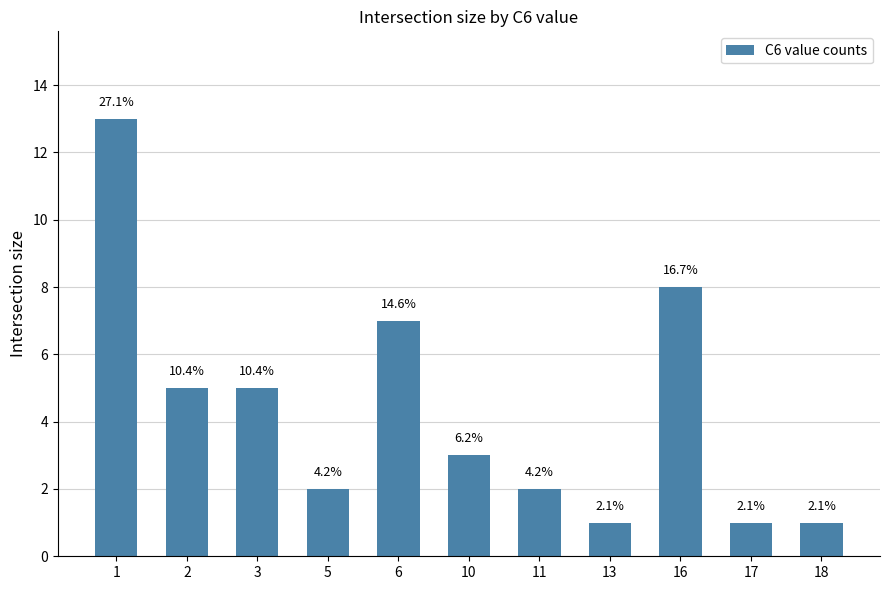

Is it true that the value at 2 is 3?

False